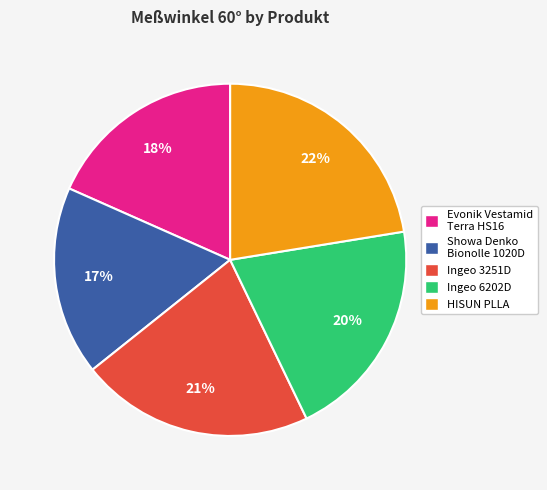

Which slice is the largest?

HISUN PLLA